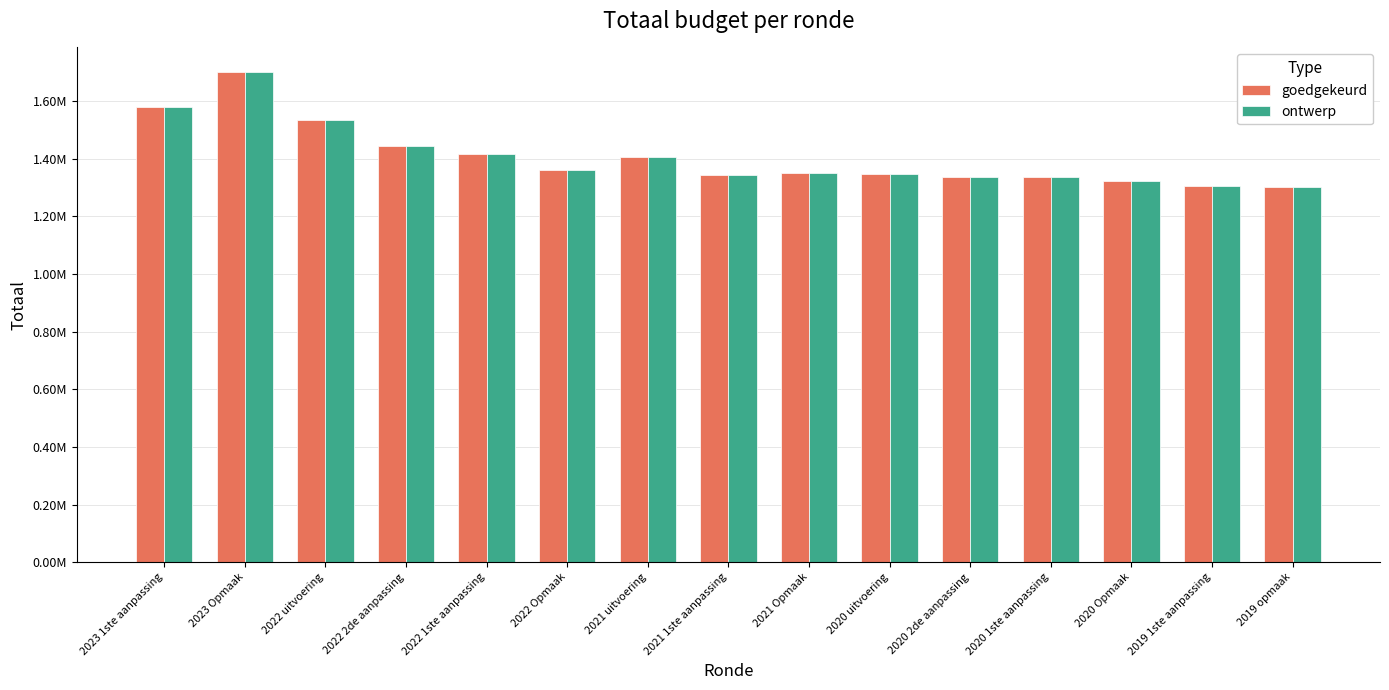

Does the chart contain stacked bars?

No